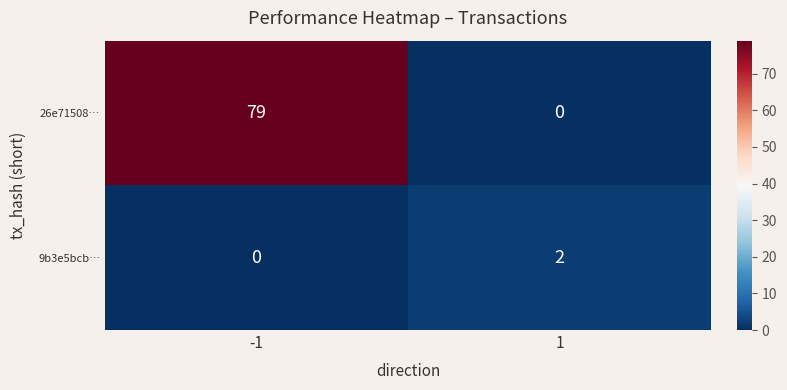

What is the spread (max minus min) of values at 1?

2